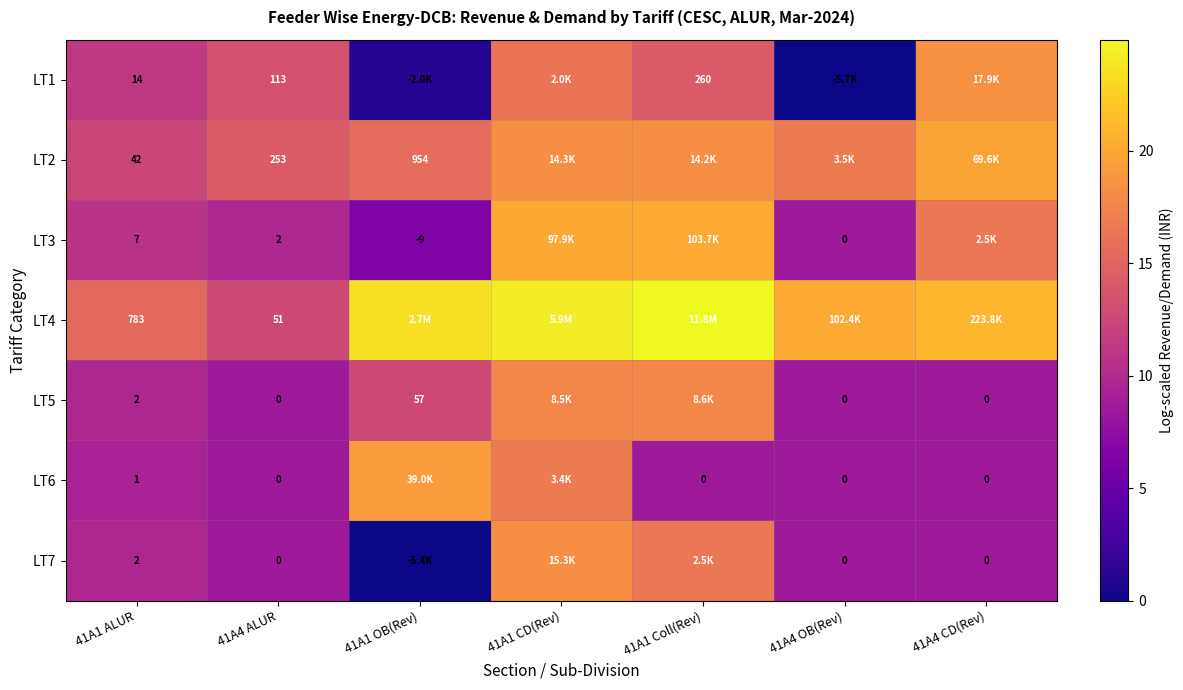

Is the value of LT6 at 41A4 CD(Rev) greater than the value of LT3 at 41A1 OB(Rev)?

Yes